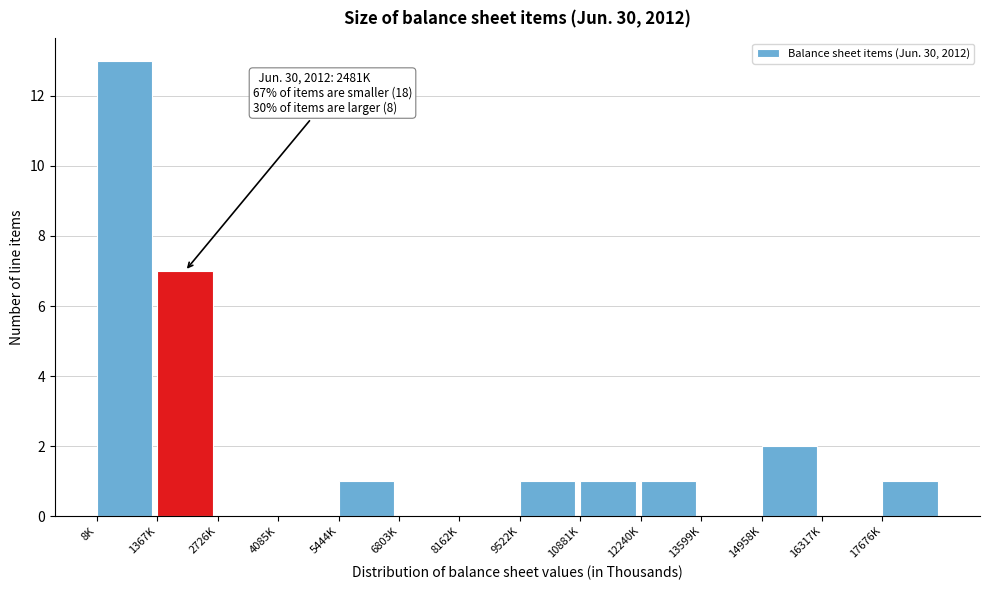

Reading left to right, extract all data points from this chart.

8K=13	1367K=7	2726K=0	4085K=0	5444K=1	6803K=0	8162K=0	9522K=1	10881K=1	12240K=1	13599K=0	14958K=2	16317K=0	17676K=1